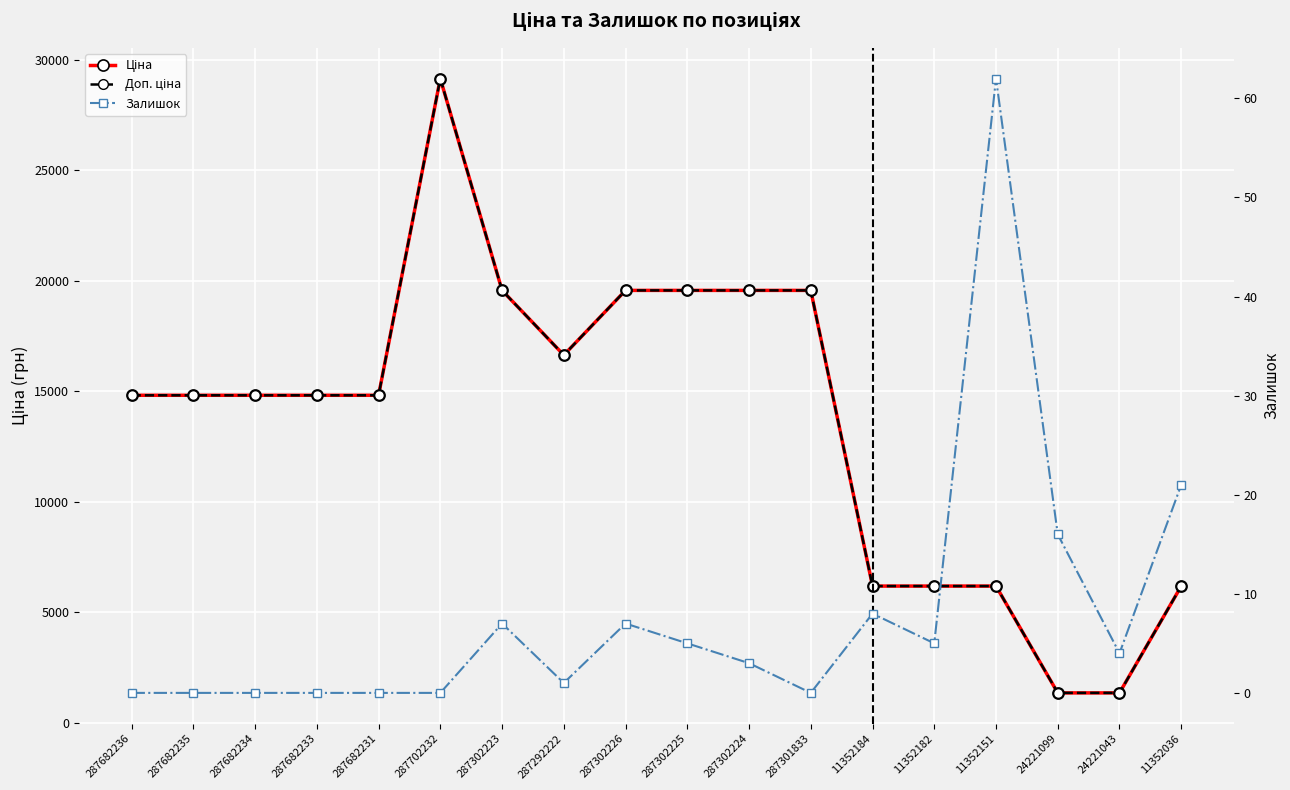

In Доп. ціна, how many points are lower than both neighbors (excluding endpoints)?

1